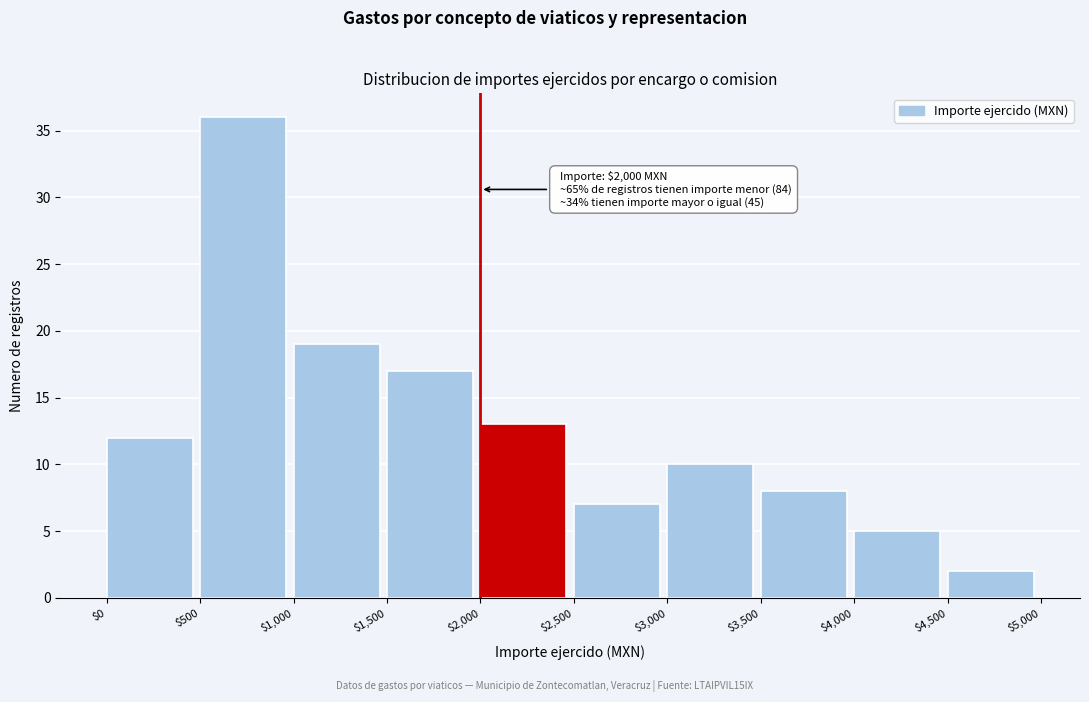

Which range on the x-axis has the tallest bar?

$500 to $1,000